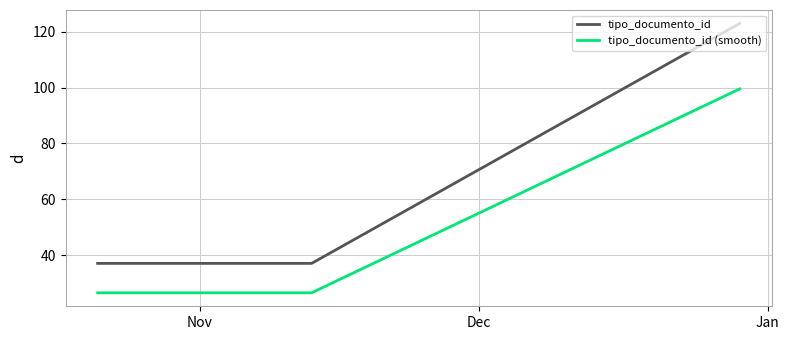

At how many categories does at least one series exceed 87?

1